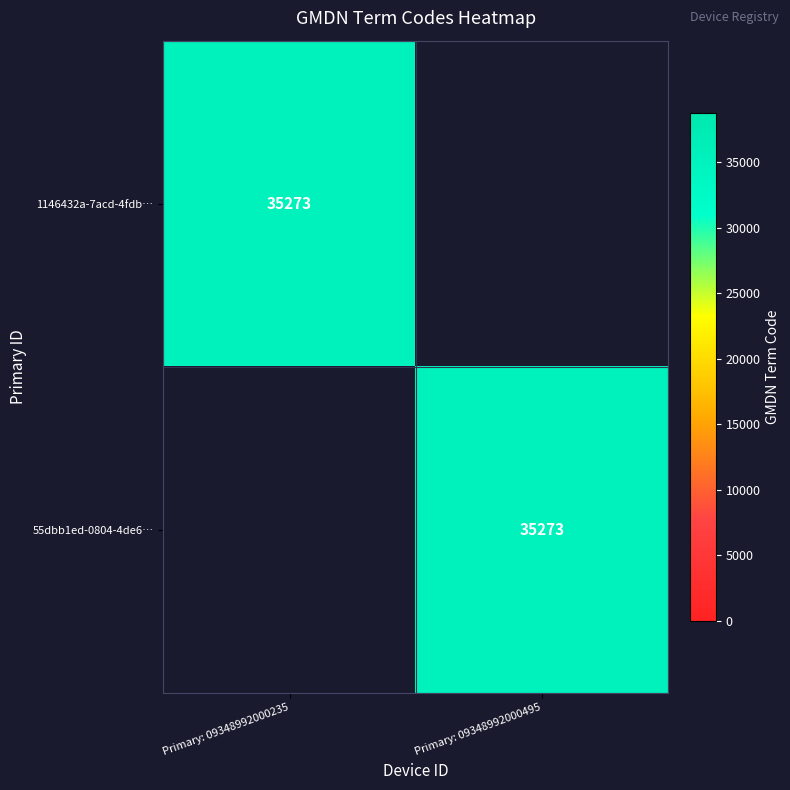

The value of 55dbb1ed-0804-4de6… at Primary: 09348992000495 is 48922. True or false?

False